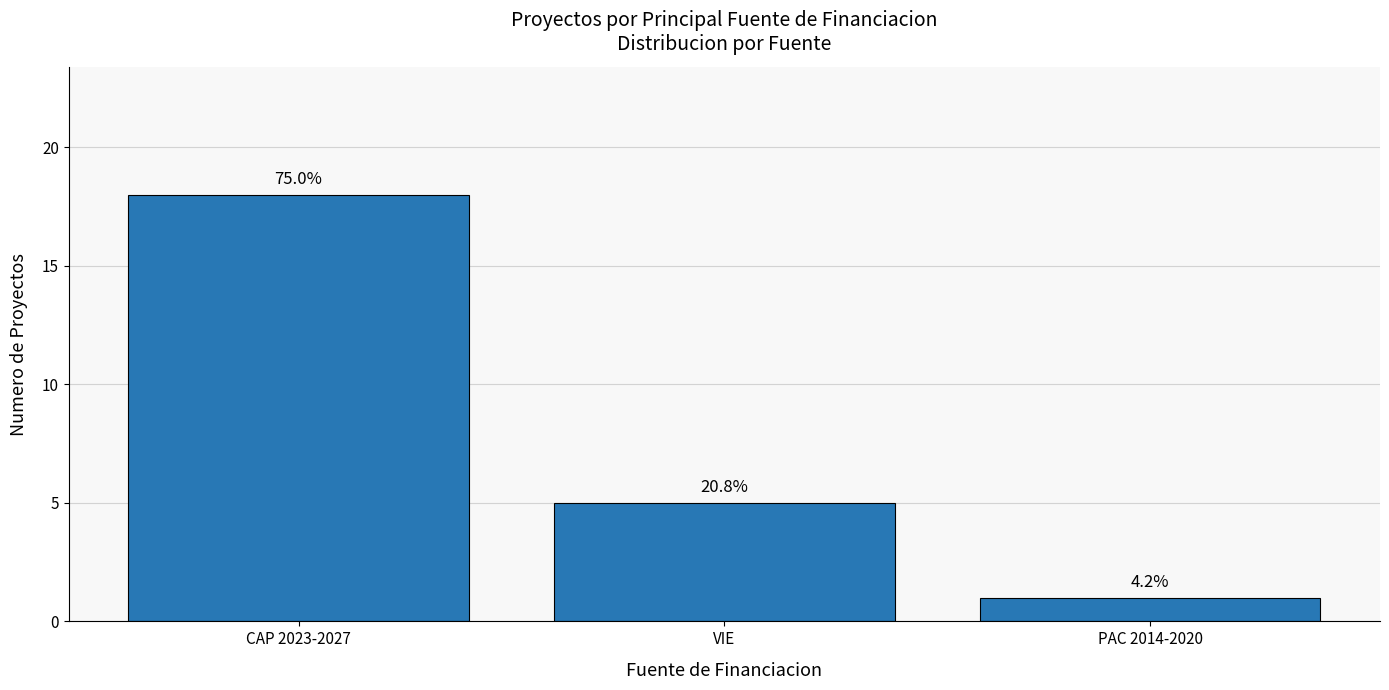

Does the chart contain any negative values?

No